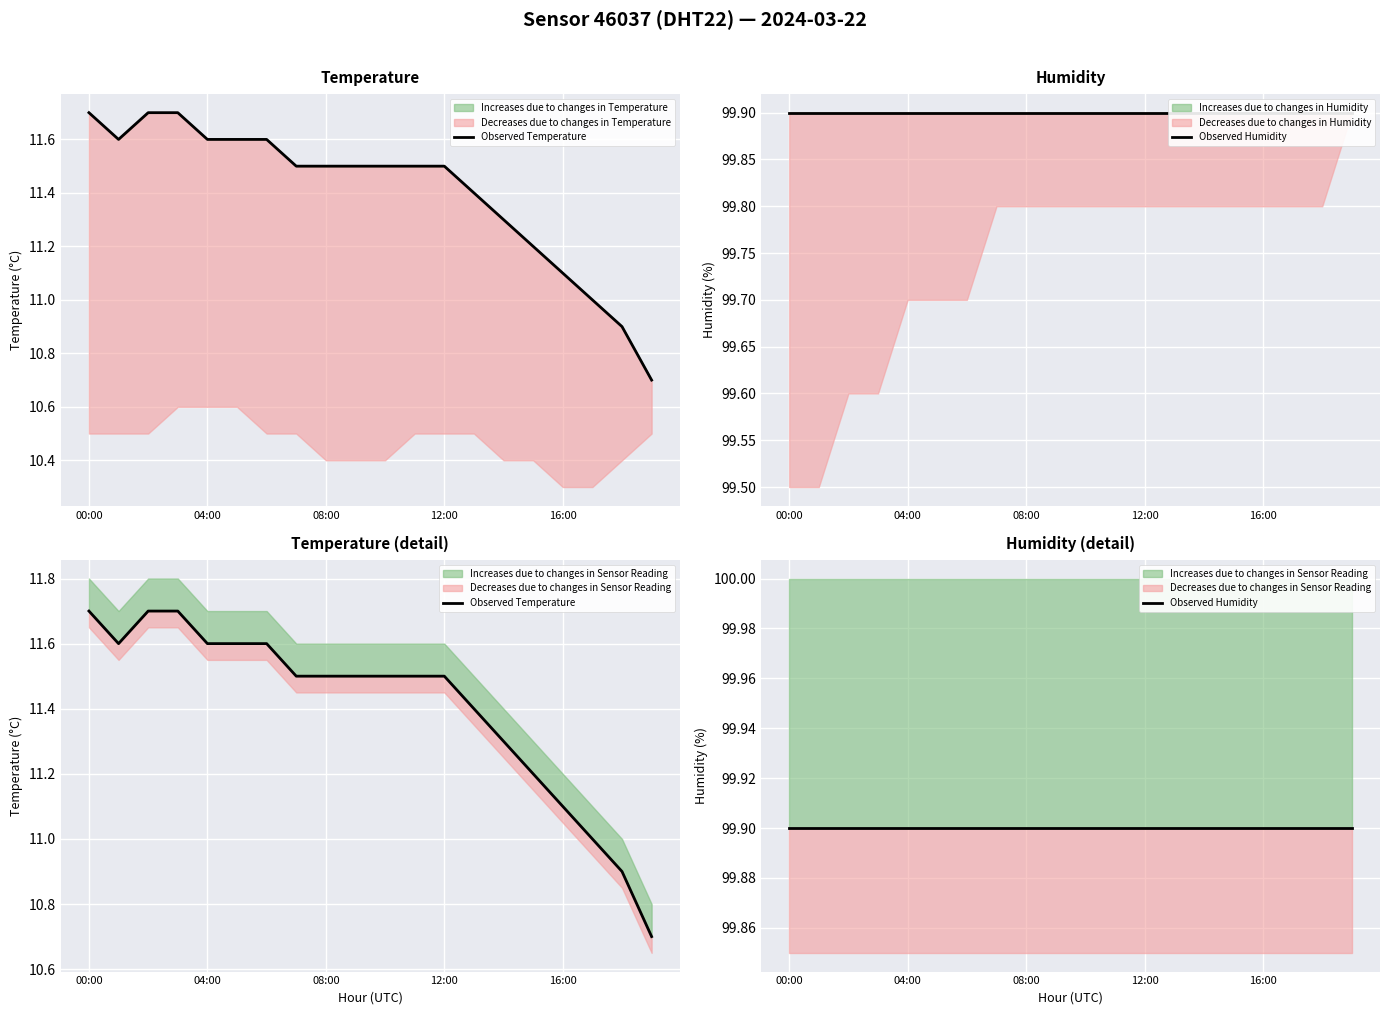

Which series has the widest spread of values?

Observed Temperature